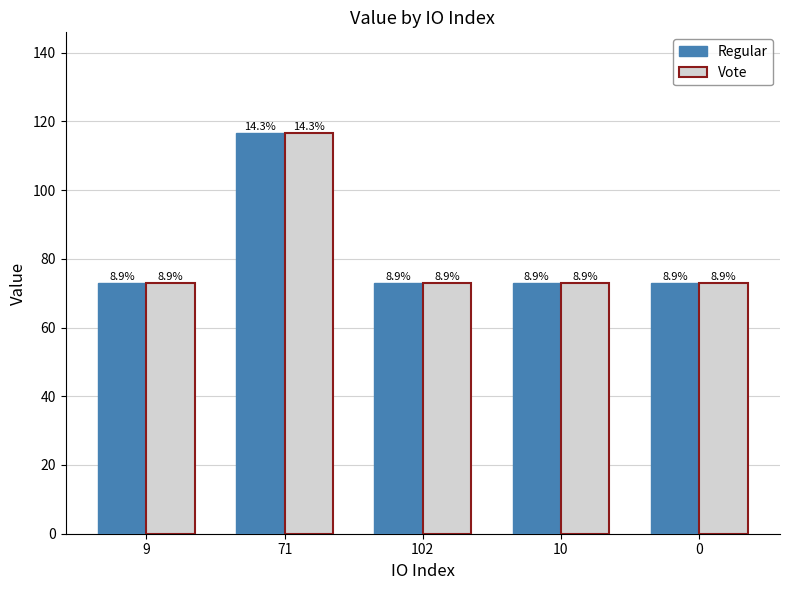

What is the total value across all series at 0?

146.2